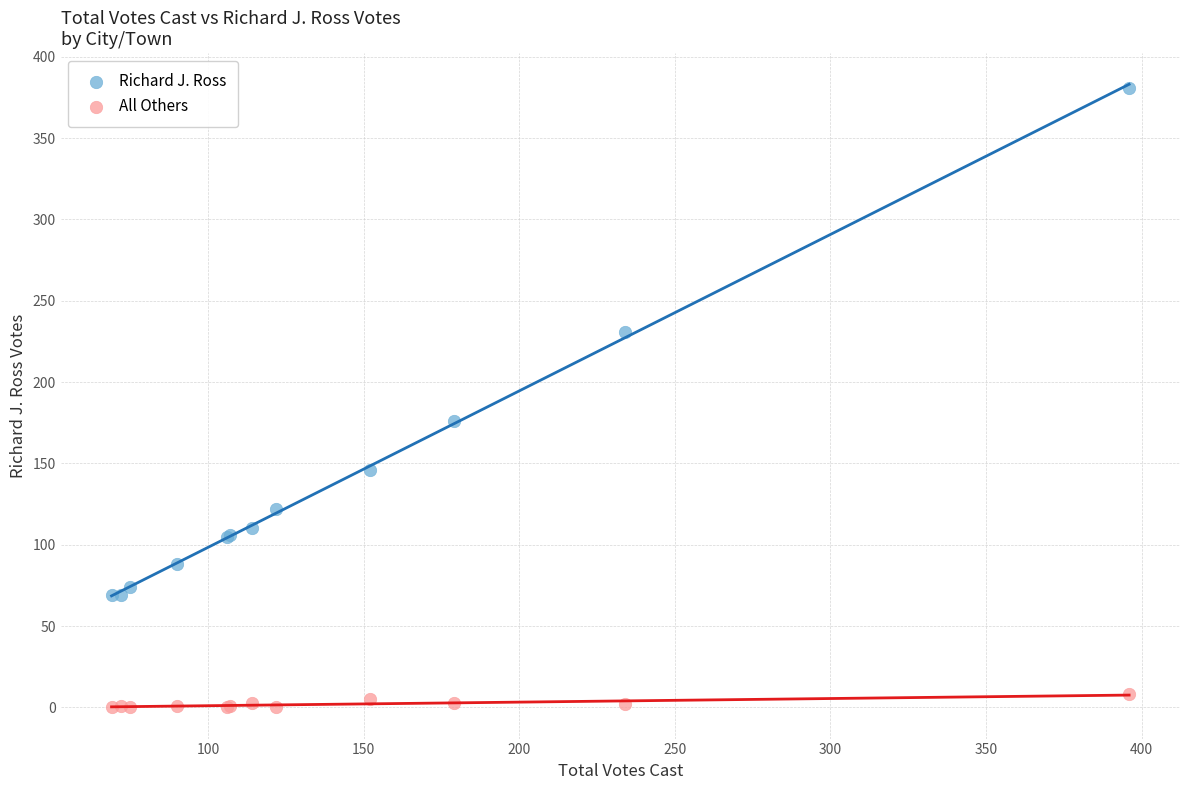

Across all series, what Y value is closest to 190?

176